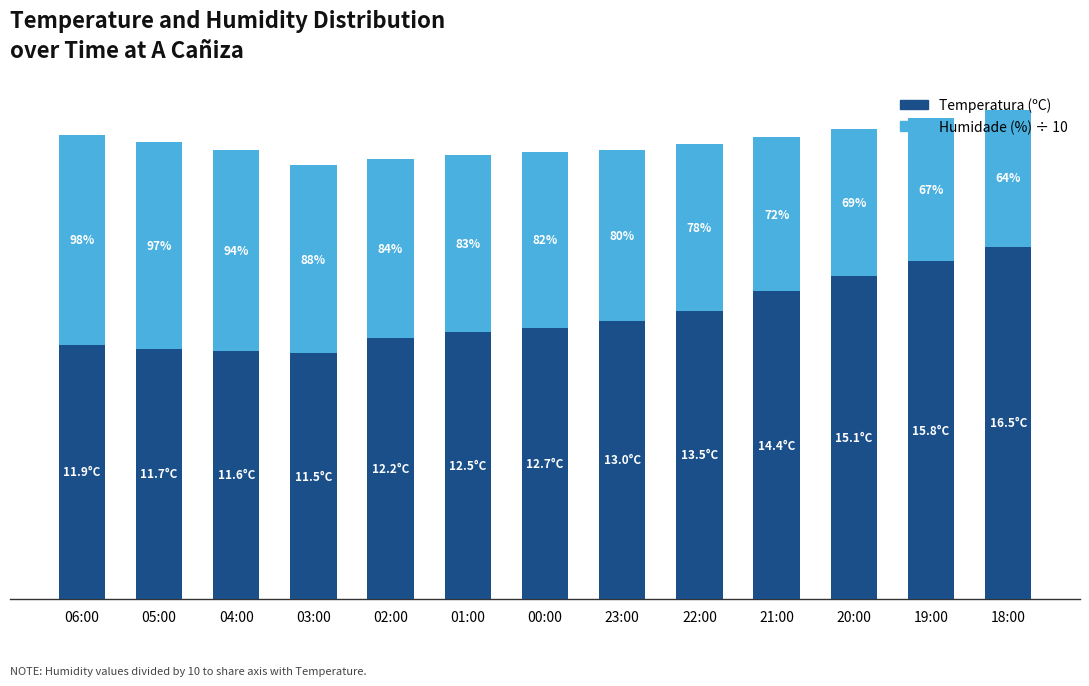

True or false: Humidade (%) ÷ 10 has a value of 8.8 at 03:00.

True